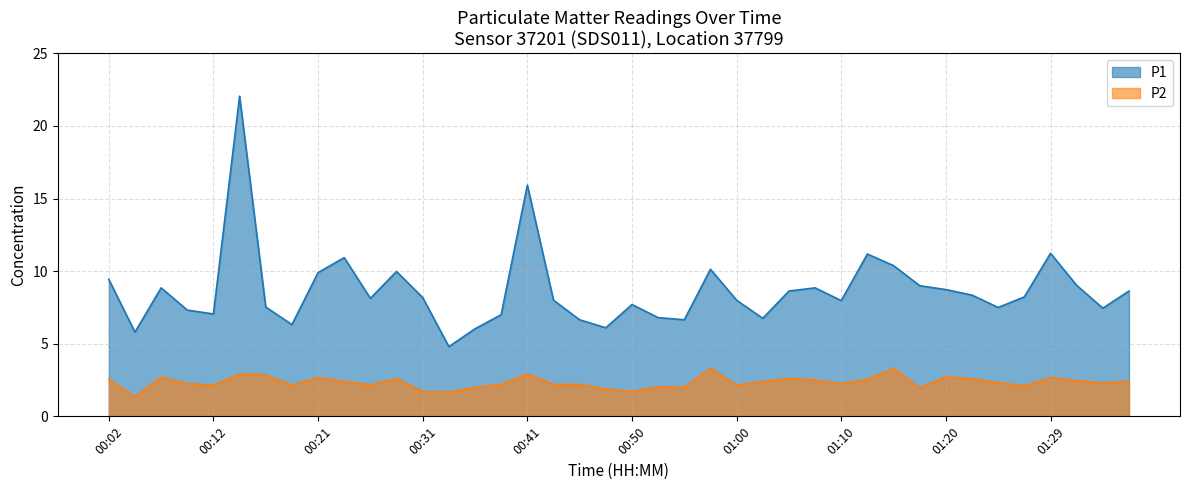

What is the sum of the P2 values at 00:26 and 01:27?

4.3